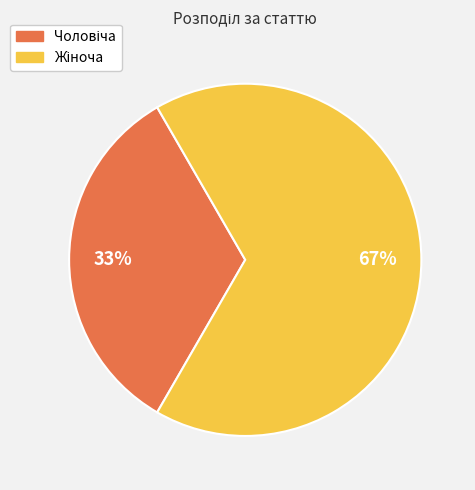

To the nearest percent, what is the average slice percentage?

50%